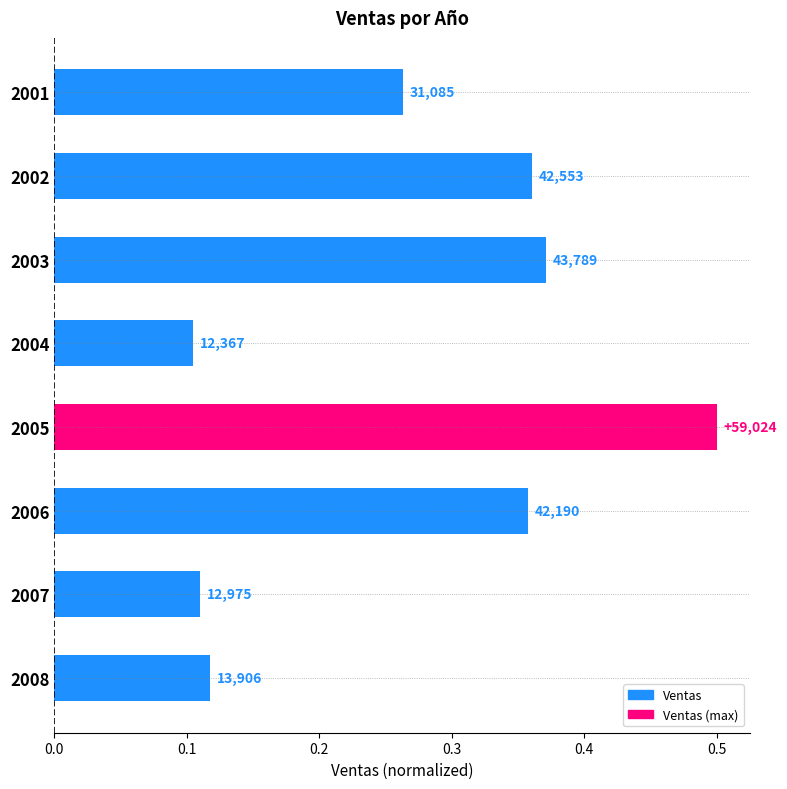

How many bars are there in total?

8